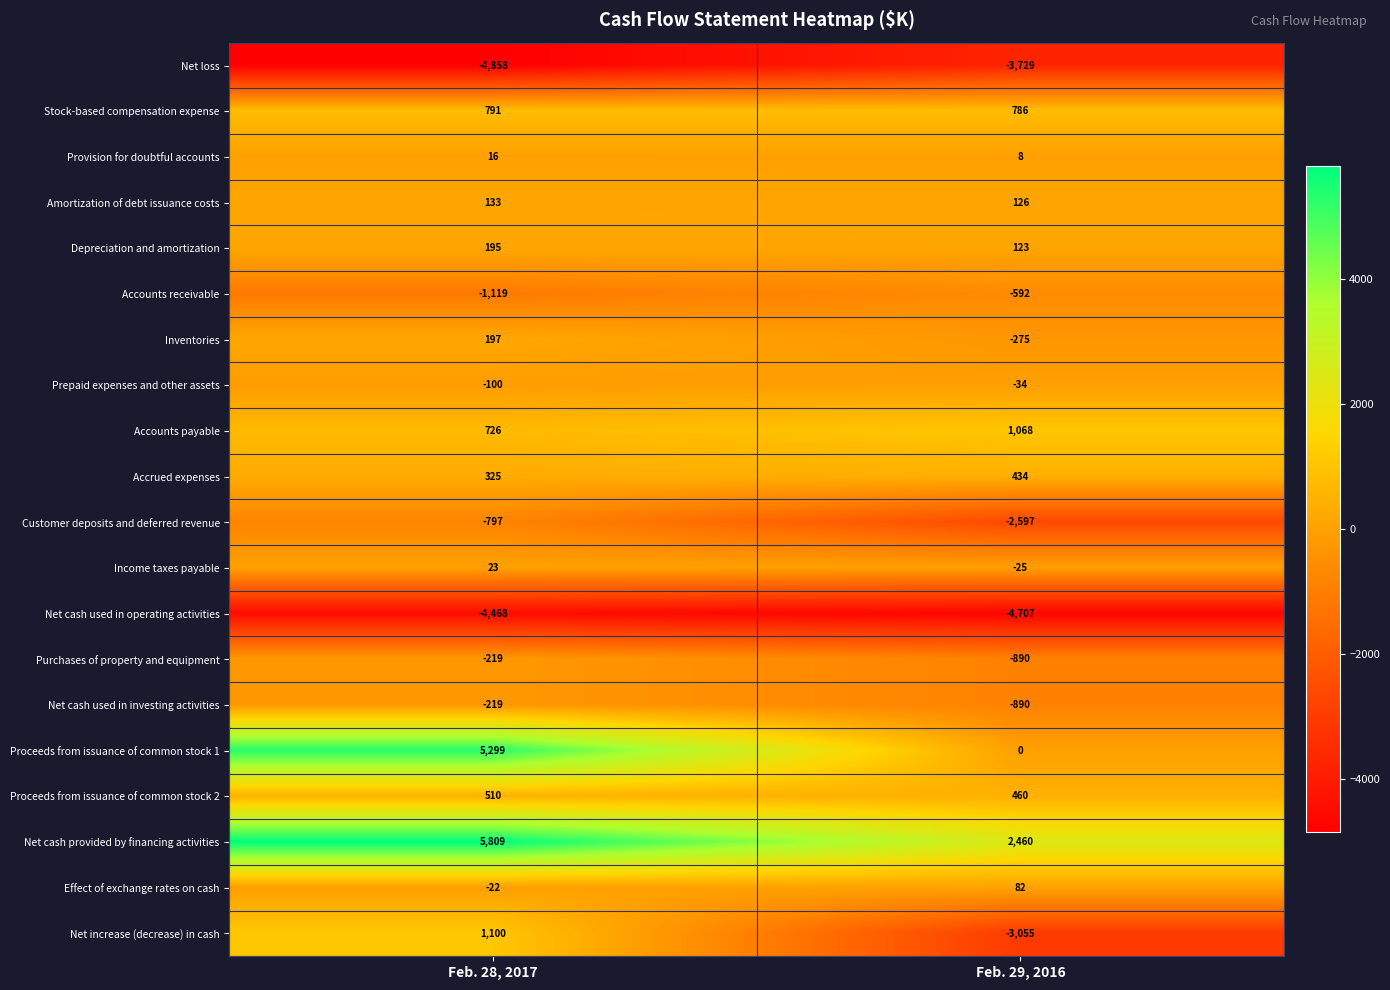

Where is Net increase (decrease) in cash nearest to the value -977?

Feb. 28, 2017